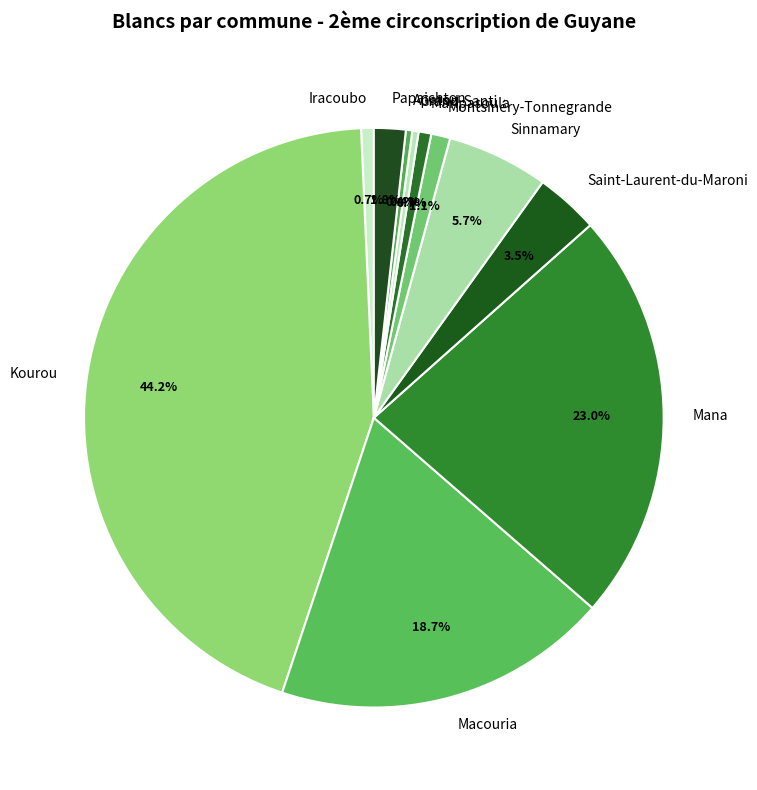

Count the number of slices in the pie.

11